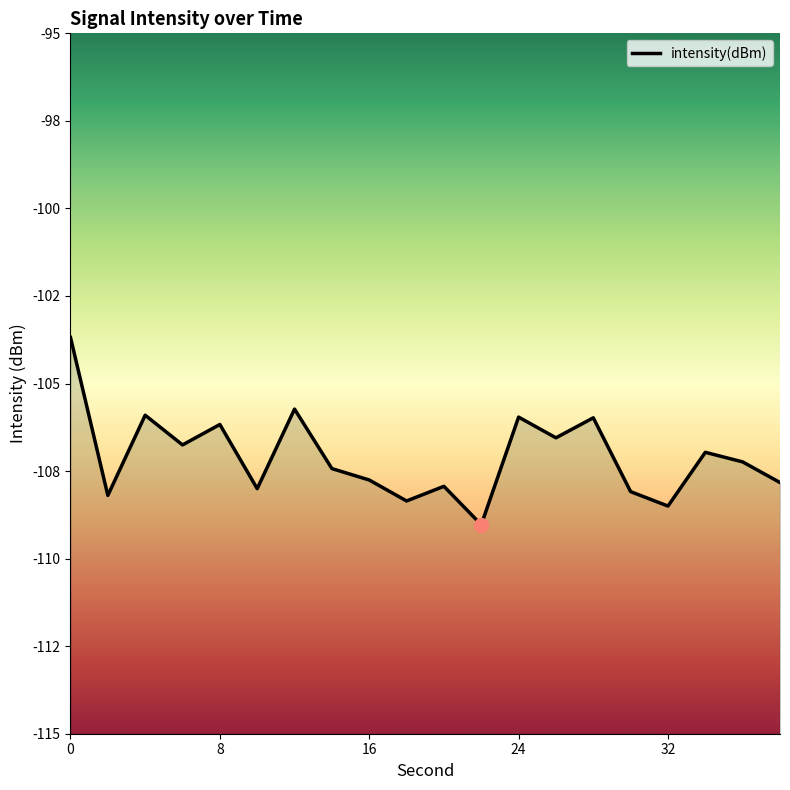

How many interior local valleys (lower than both neighbors) does the data have?

7